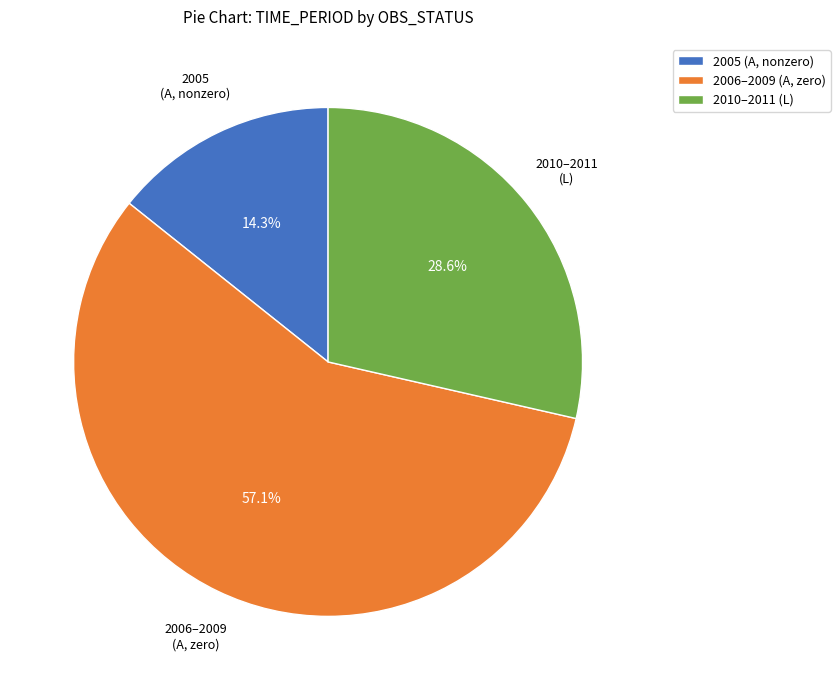

How many slices are in this pie chart?

3